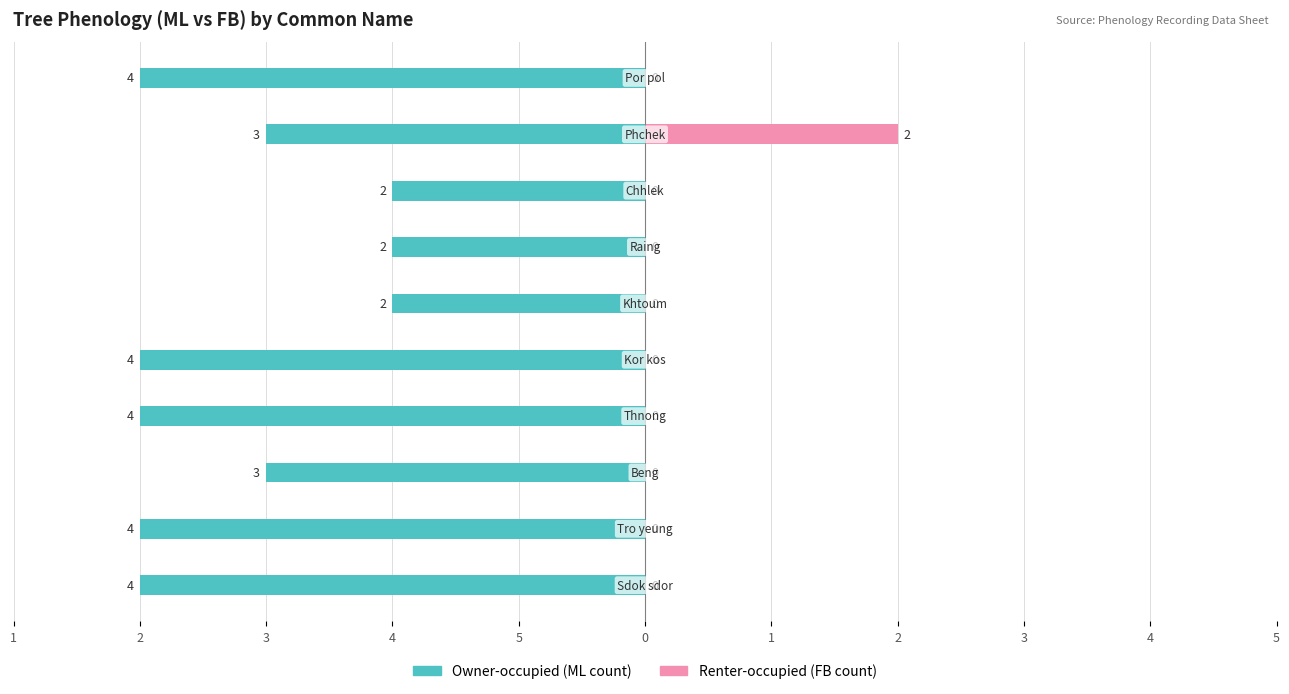

What is the difference between the maximum and second lowest values in the Owner-occupied series?

2